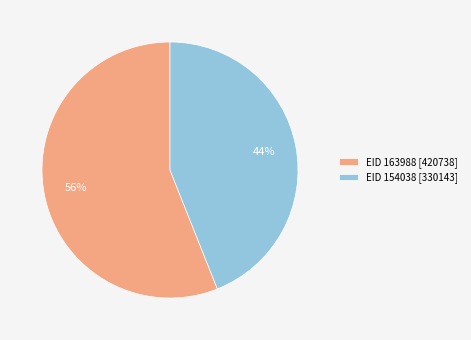

How many slices are in this pie chart?

2